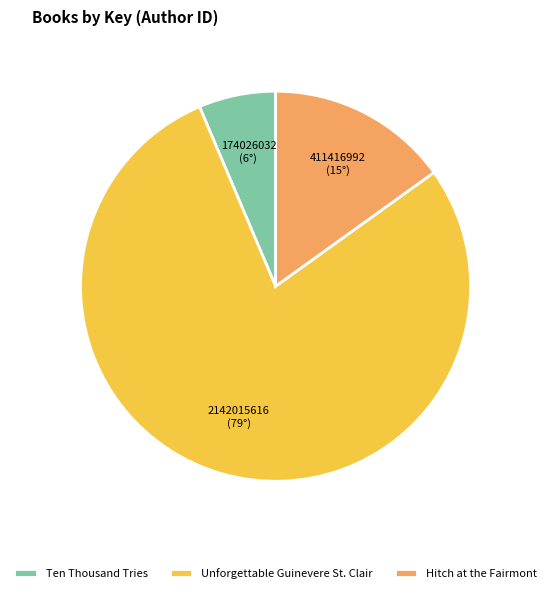

Is it true that Unforgettable Guinevere St. Clair is 79% of the pie?

True